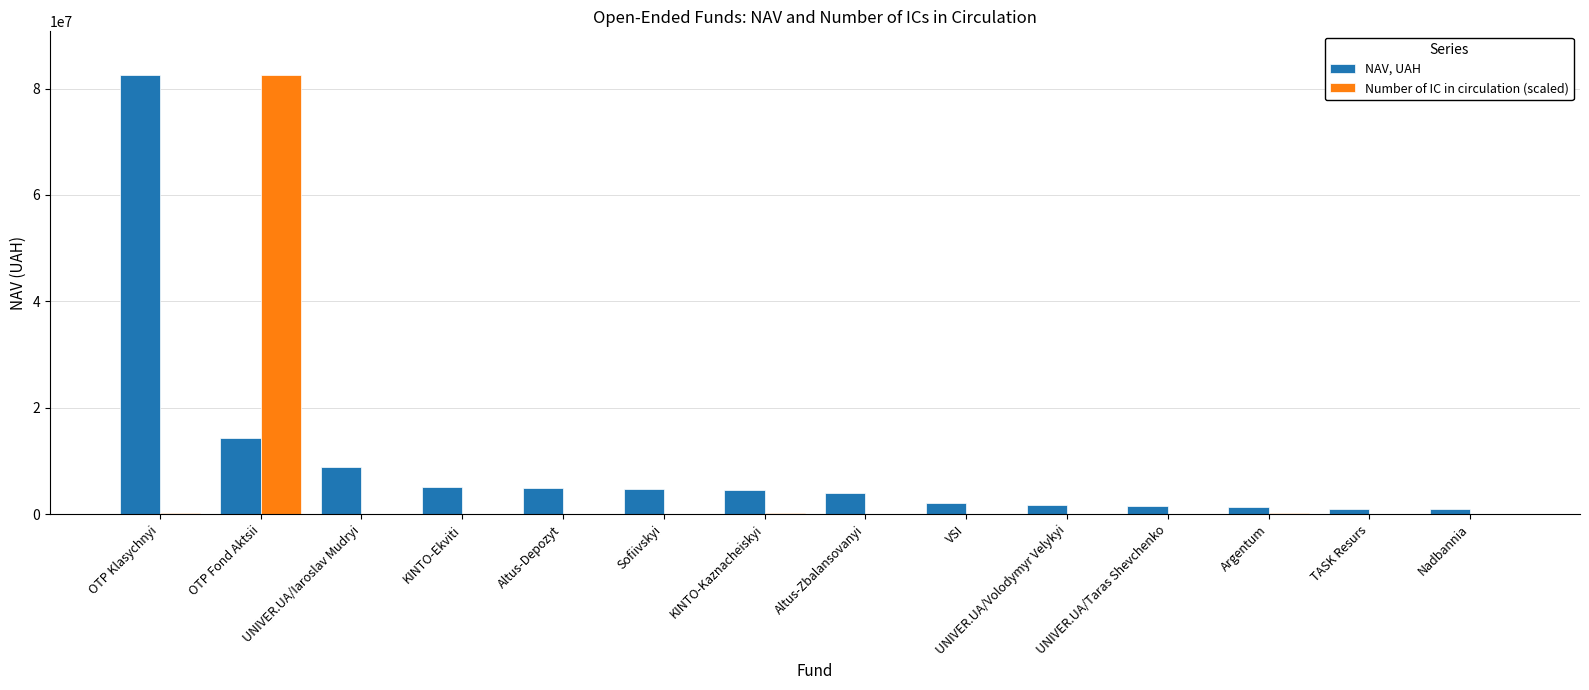

True or false: NAV, UAH has a value of 3911312.2 at Altus-Zbalansovanyi.

True